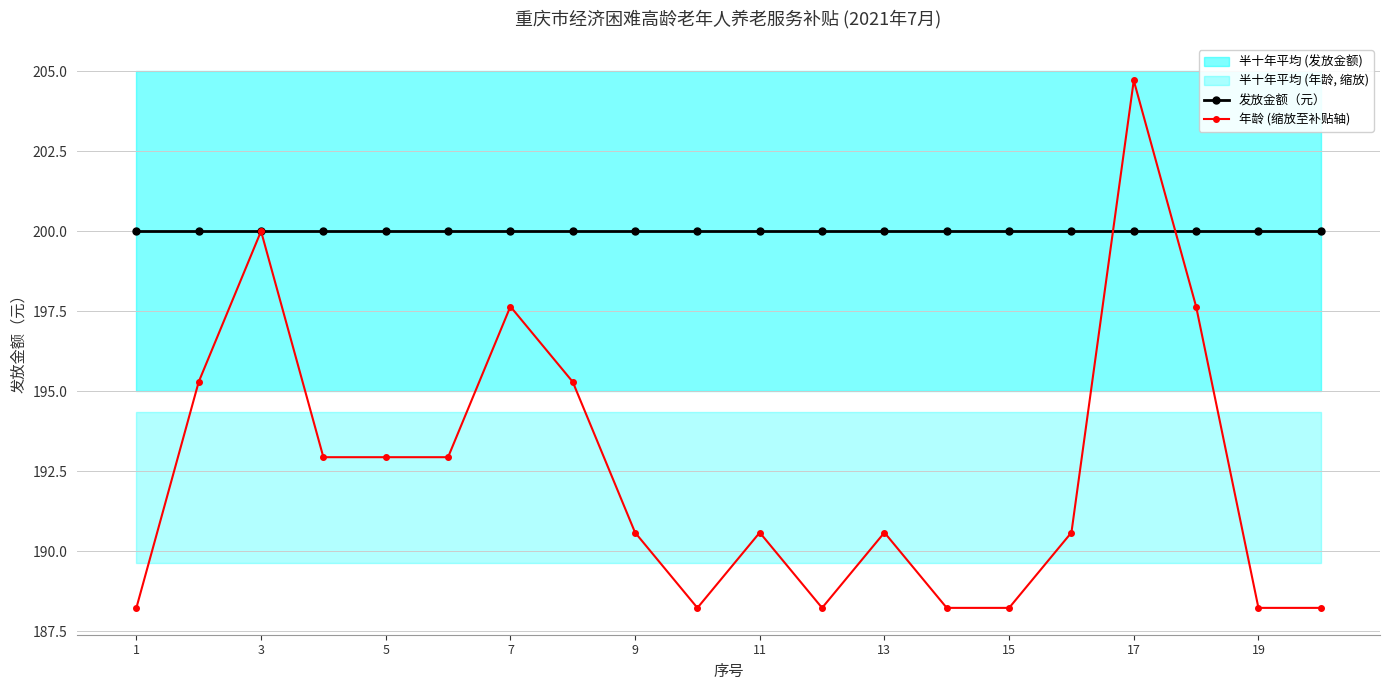

At how many categories does at least one series exceed 190?

20